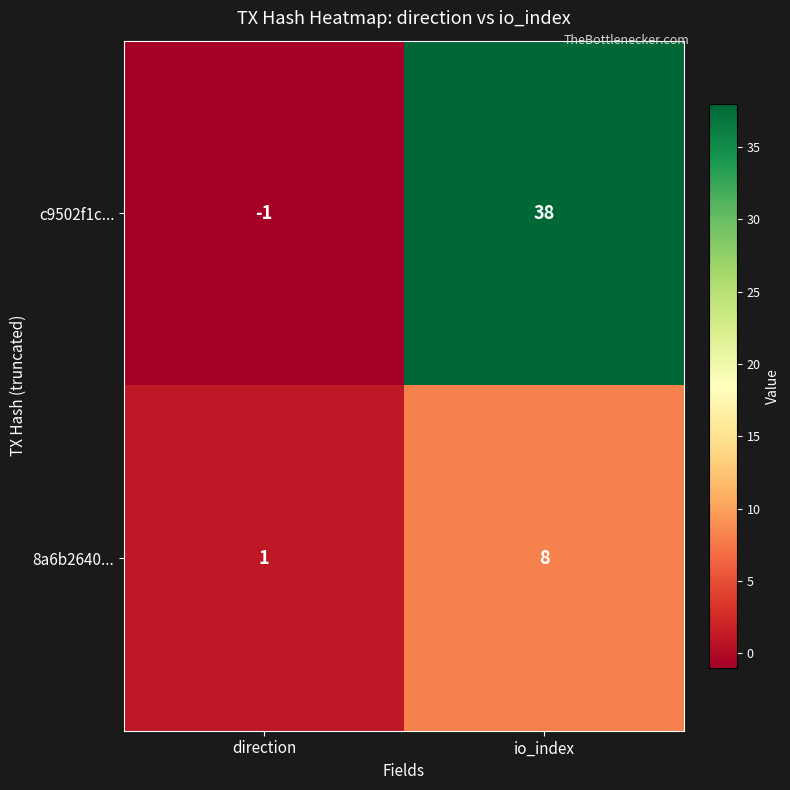

Which series changed the most between direction and io_index?

c9502f1c...